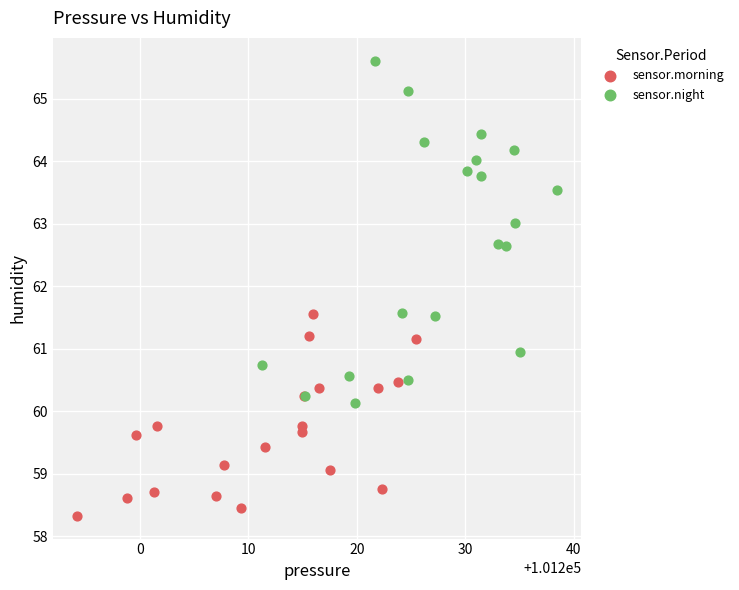

Which series reaches the maximum Y coordinate?

sensor.night